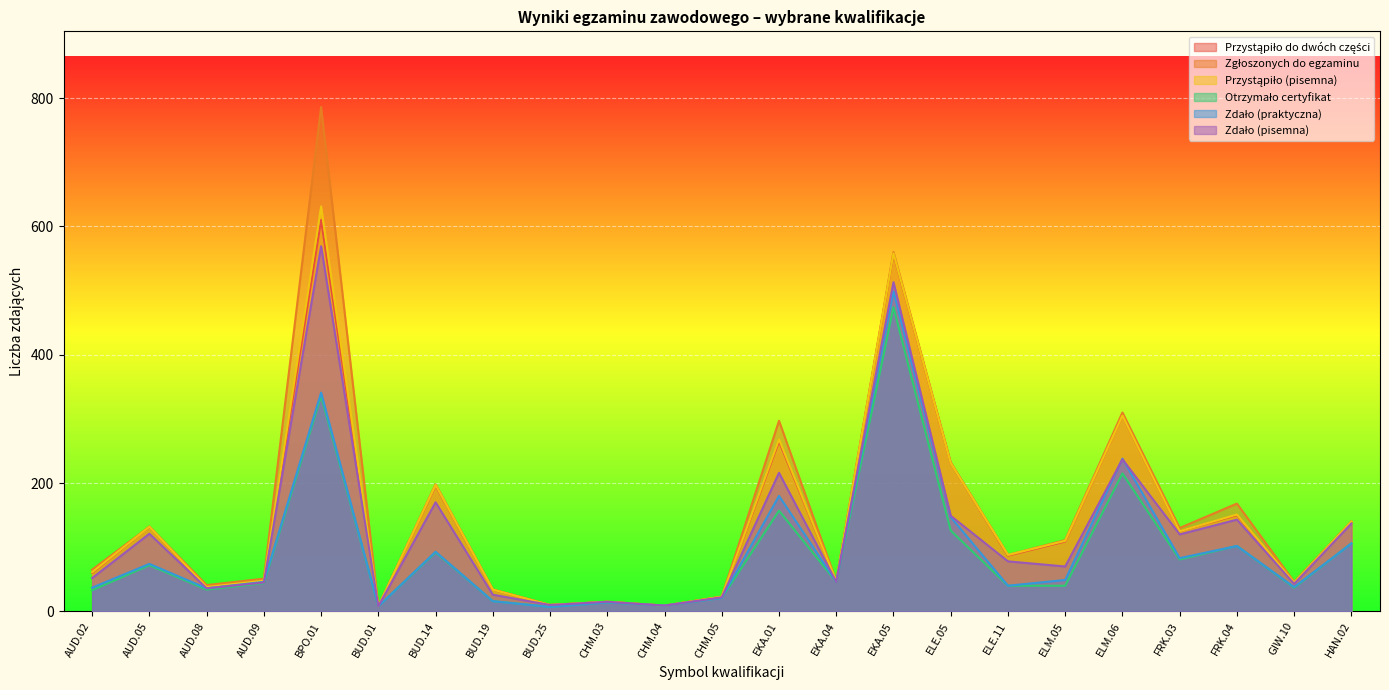

What is the average value of the Zdało (praktyczna) series?

97